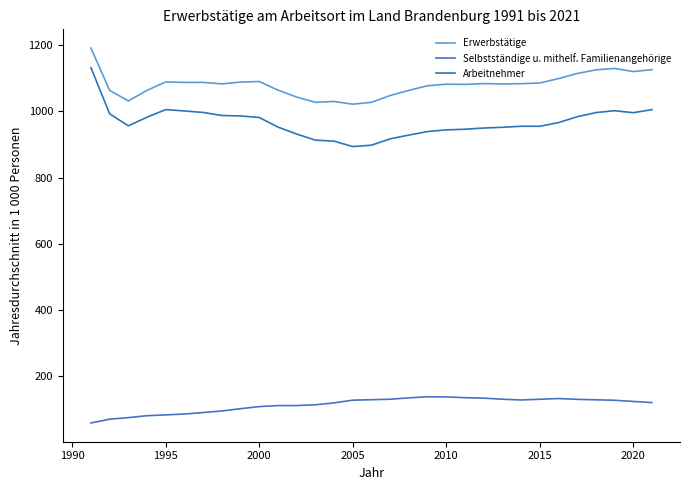

What is the smallest value displayed?

59.1